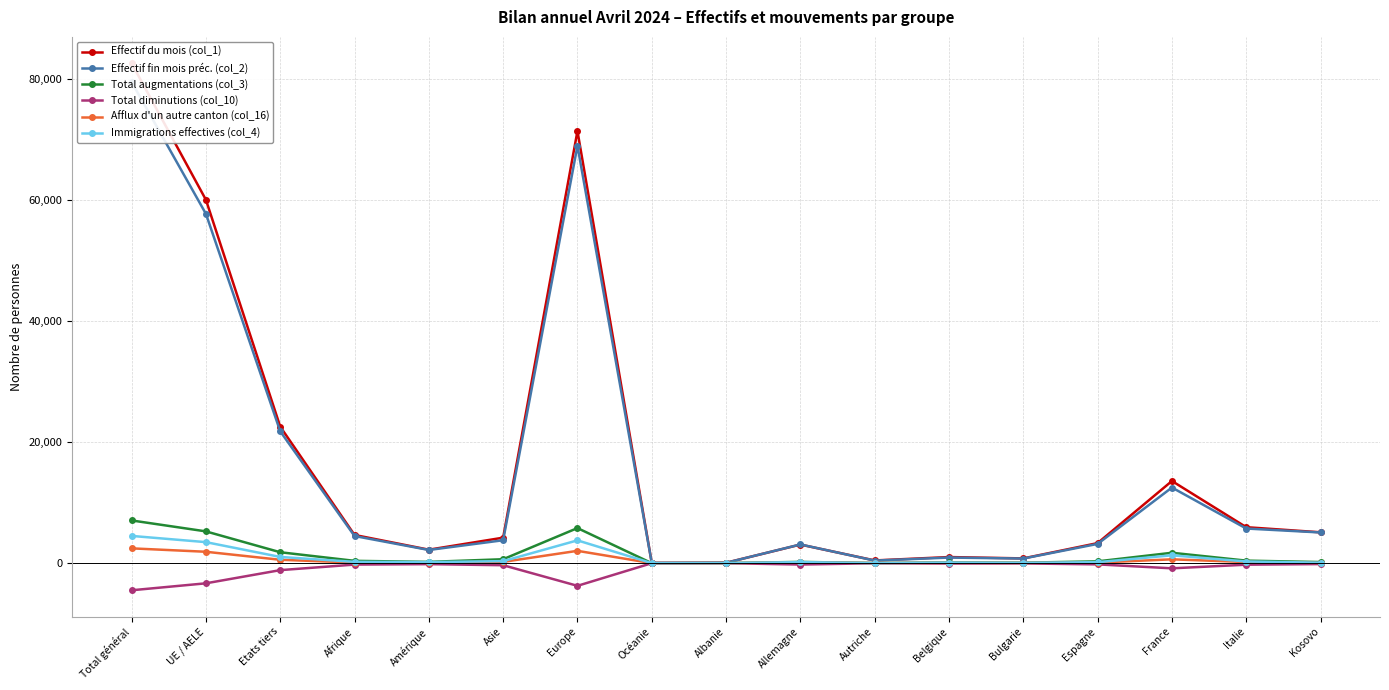

At which category does Total augmentations (col_3) reach its first local valley?

Amérique